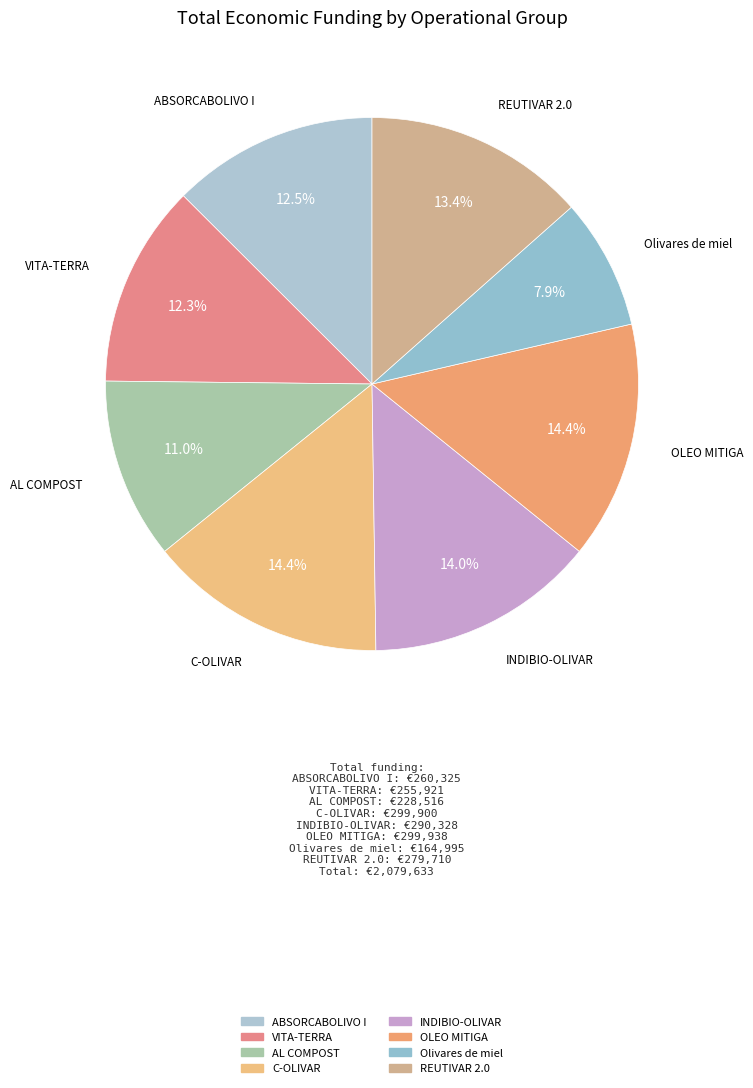

How many slices are in this pie chart?

8